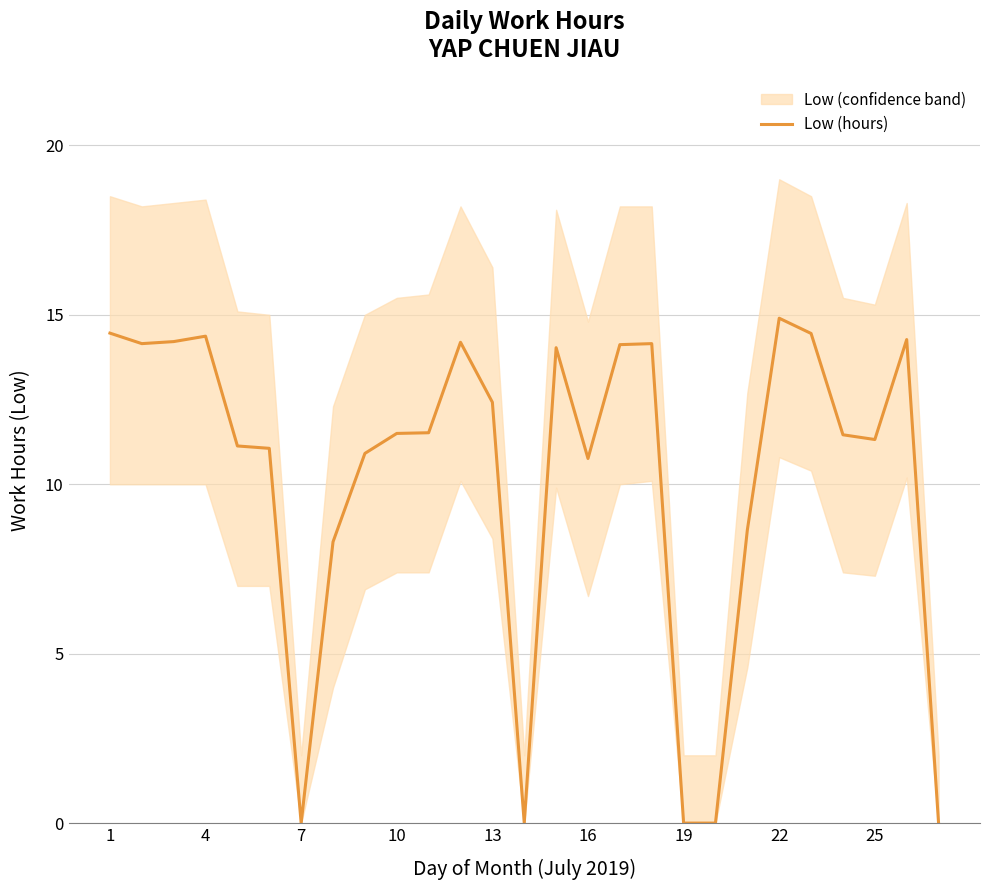

The value of Low (hours) at 13 is 2.7. True or false?

False